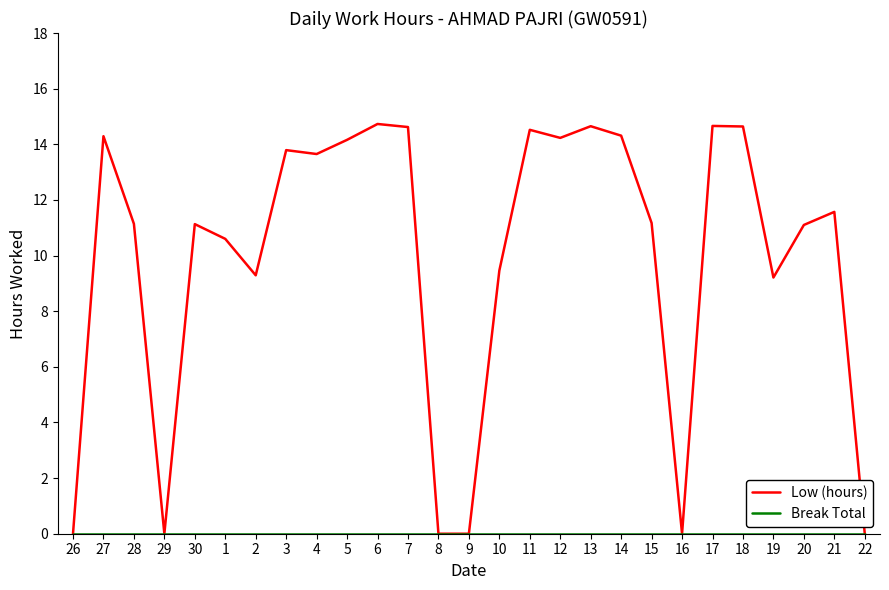

What position from the left is 16?

21